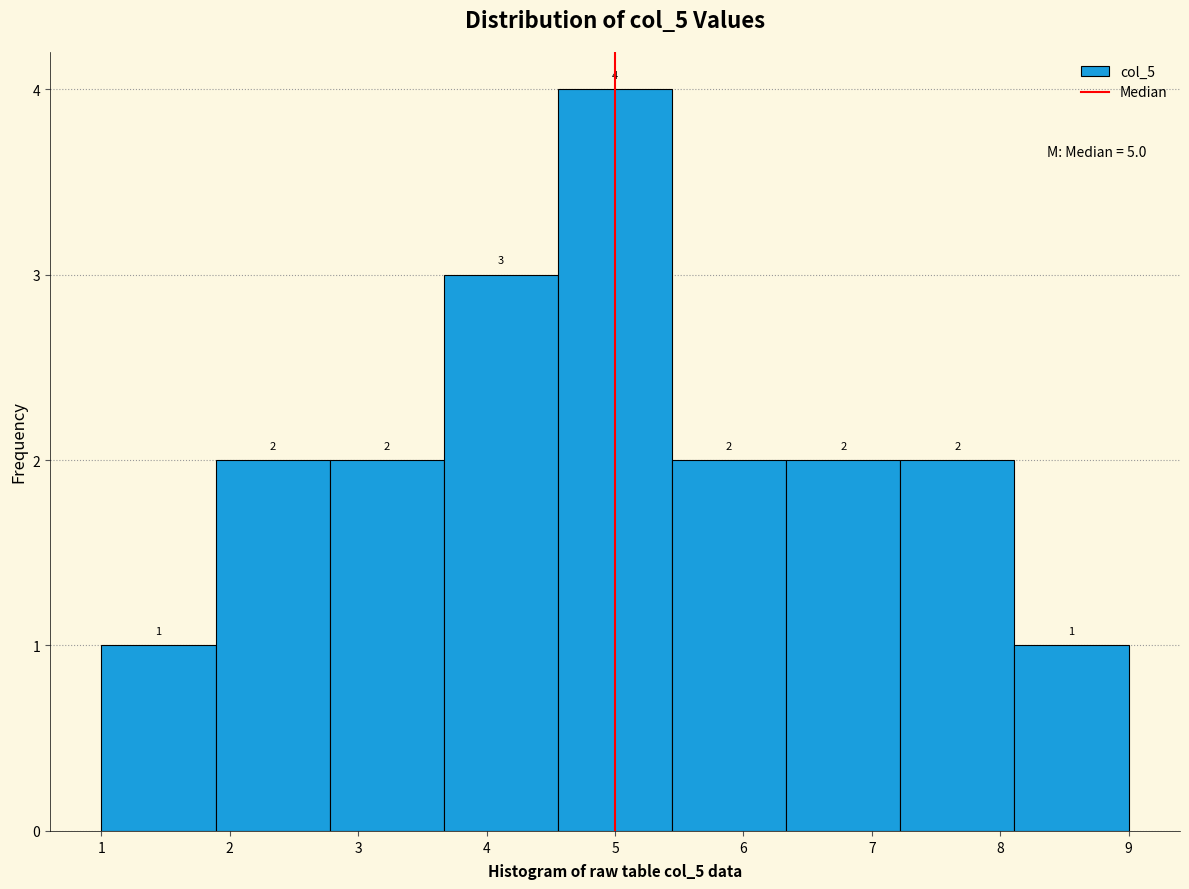

Reading left to right, list every bar in this chart as the range it spans on the x-axis followed by its height. The bar edges are not printed on the chart, so give them approximately, as read against the axis.

1.0 to 1.9: 1
1.9 to 2.8: 2
2.8 to 3.7: 2
3.7 to 4.6: 3
4.6 to 5.4: 4
5.4 to 6.3: 2
6.3 to 7.2: 2
7.2 to 8.1: 2
8.1 to 9.0: 1